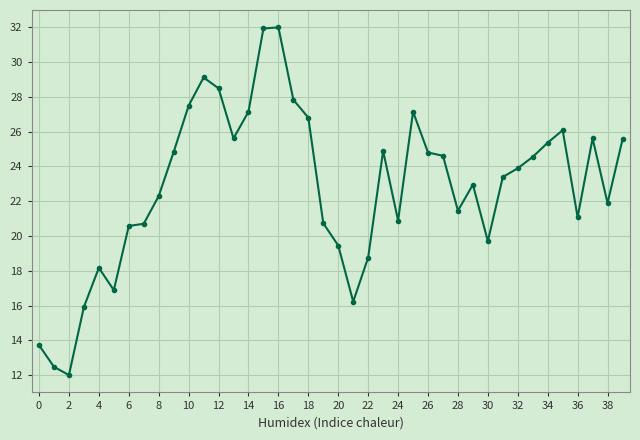

What is the value of the 10th point from the left?

24.8